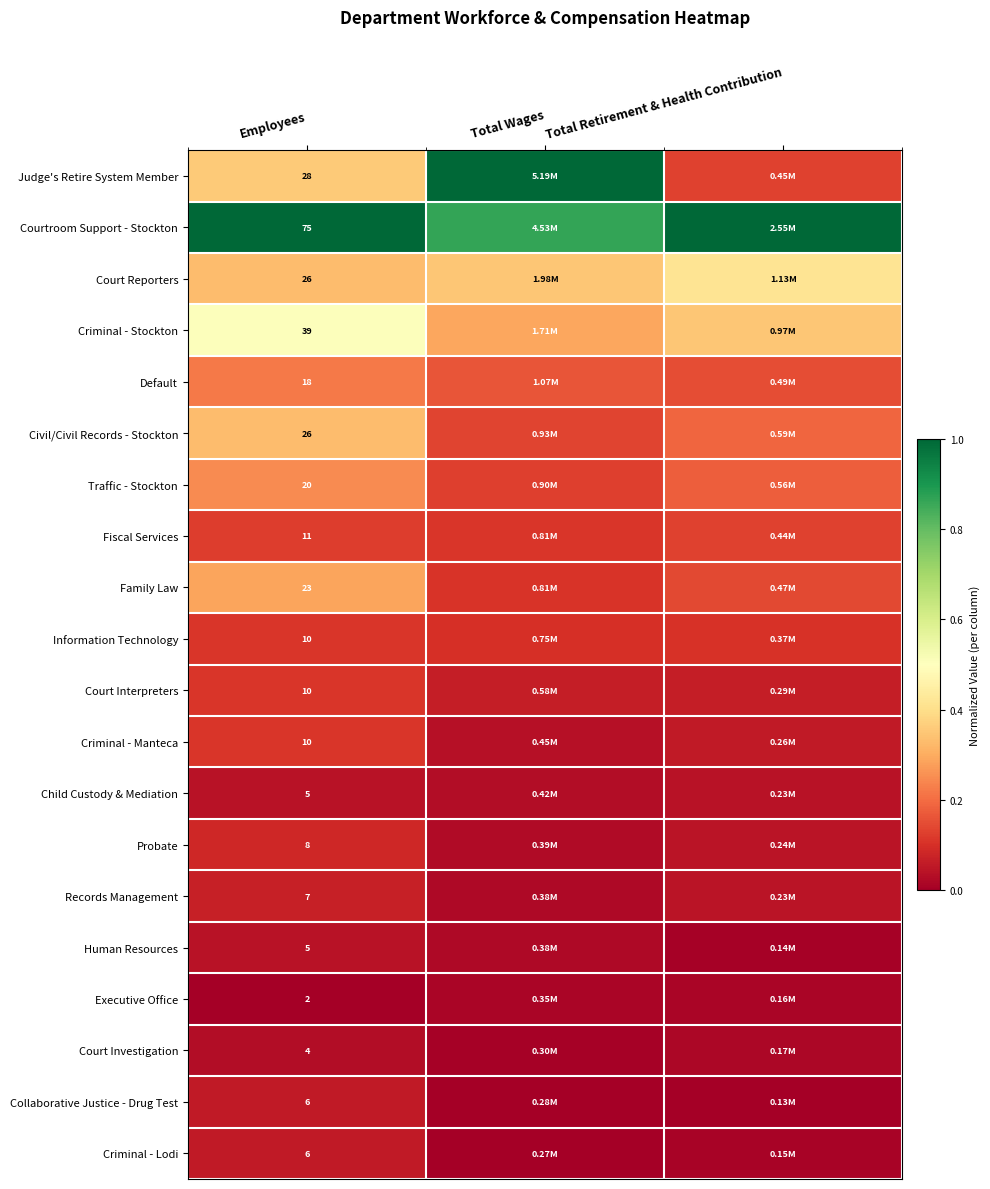

At which label is Criminal - Lodi closest to 0?

Total Wages